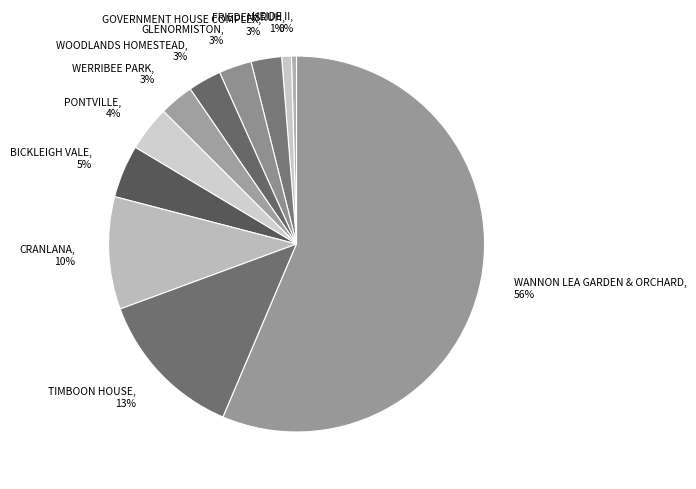

Which category has the biggest portion of the pie?

WANNON LEA GARDEN & ORCHARD